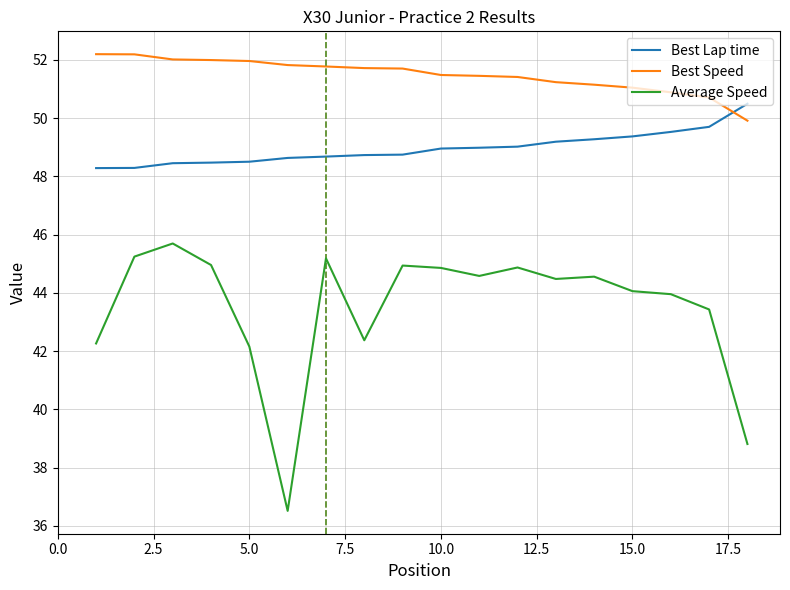

Which series has the widest spread of values?

Average Speed